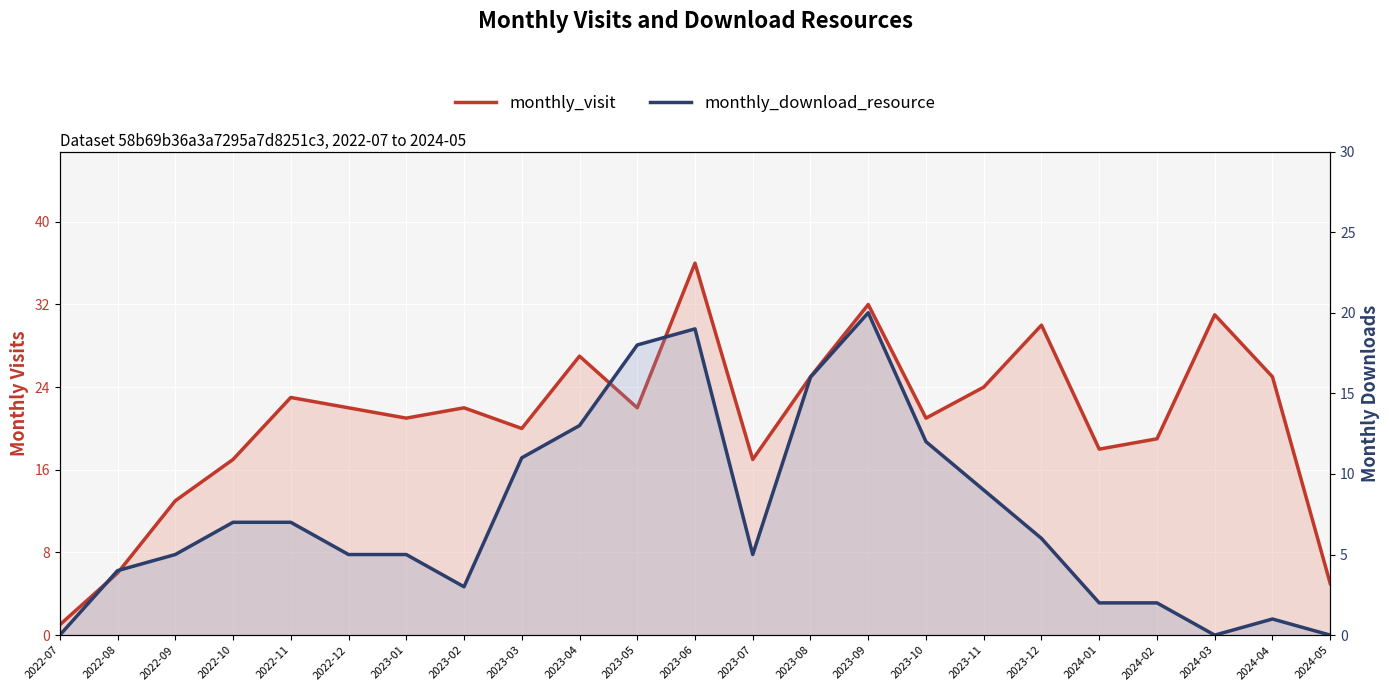

Rank the categories by monthly_download_resource value from lowest to highest.

2022-07, 2024-03, 2024-05, 2024-04, 2024-01, 2024-02, 2023-02, 2022-08, 2022-09, 2022-12, 2023-01, 2023-07, 2023-12, 2022-10, 2022-11, 2023-11, 2023-03, 2023-10, 2023-04, 2023-08, 2023-05, 2023-06, 2023-09